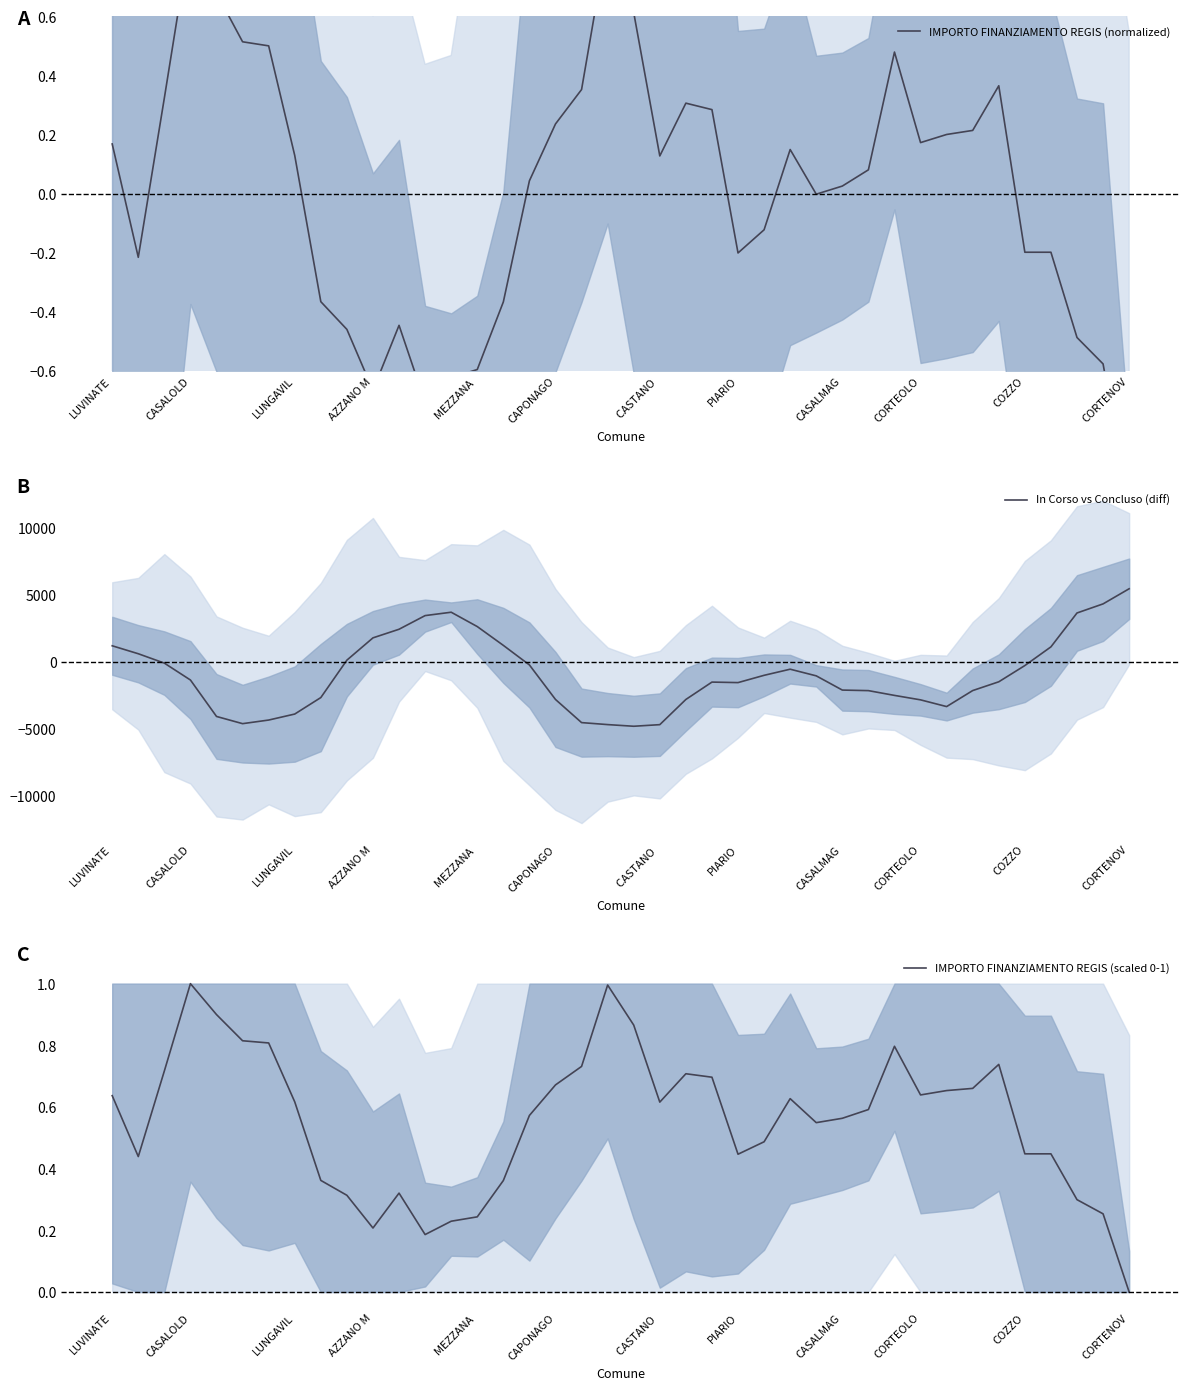

Is this an area chart (filled region under the line)?

No